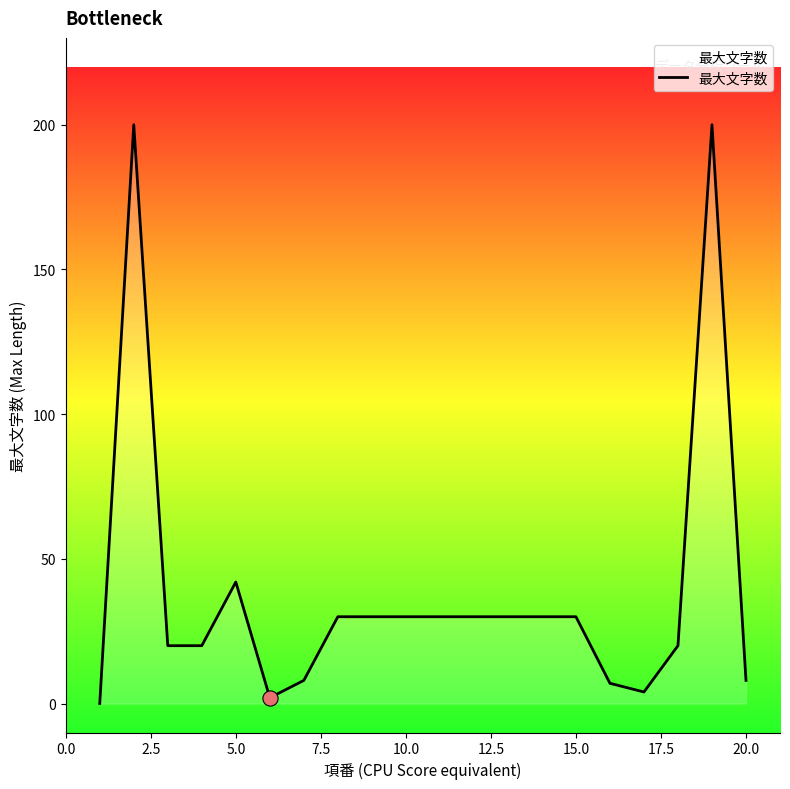

What is the greatest value displayed?

200